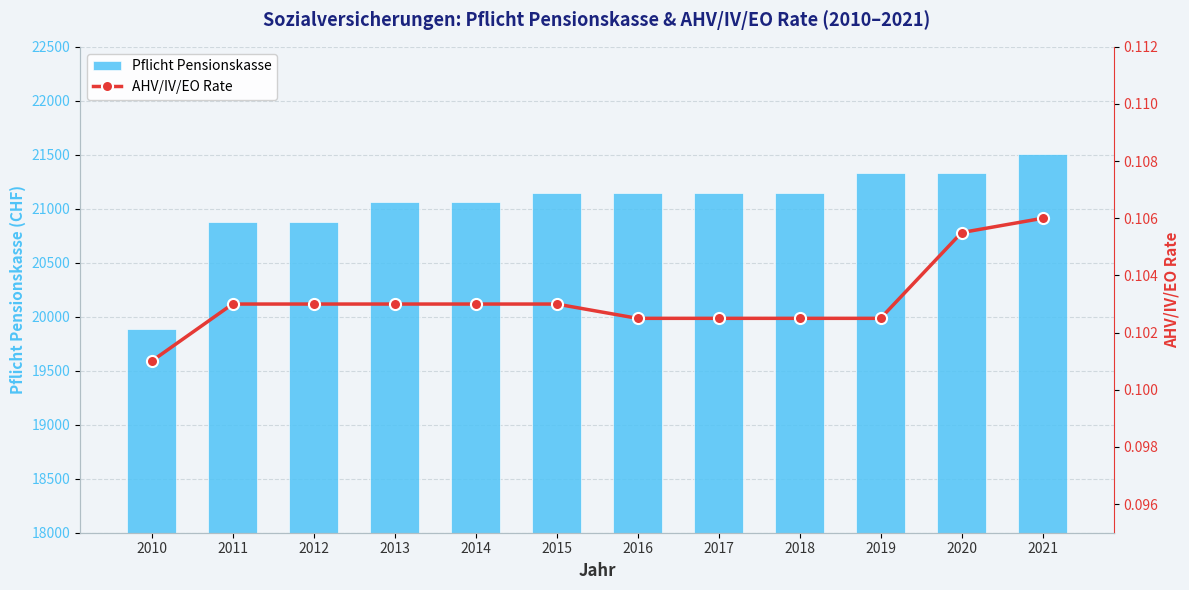

Which series has the widest spread of values?

Pflicht Pensionskasse